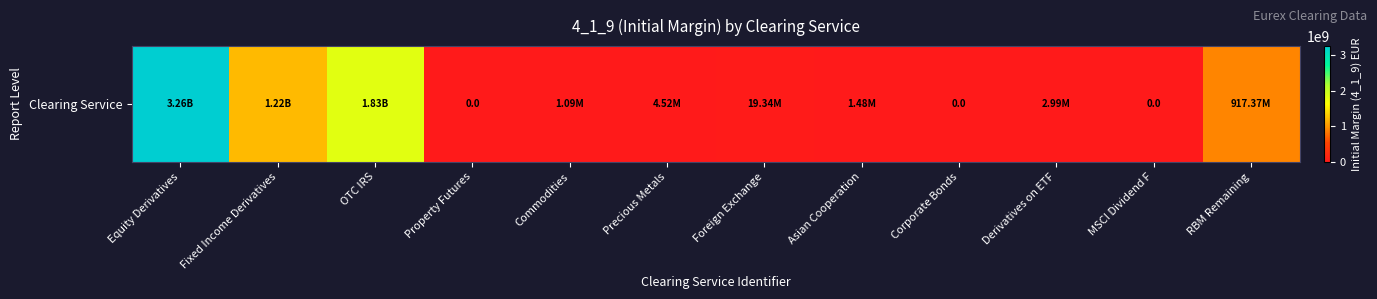

At which label does the data first exceed 4519233?

Equity Derivatives